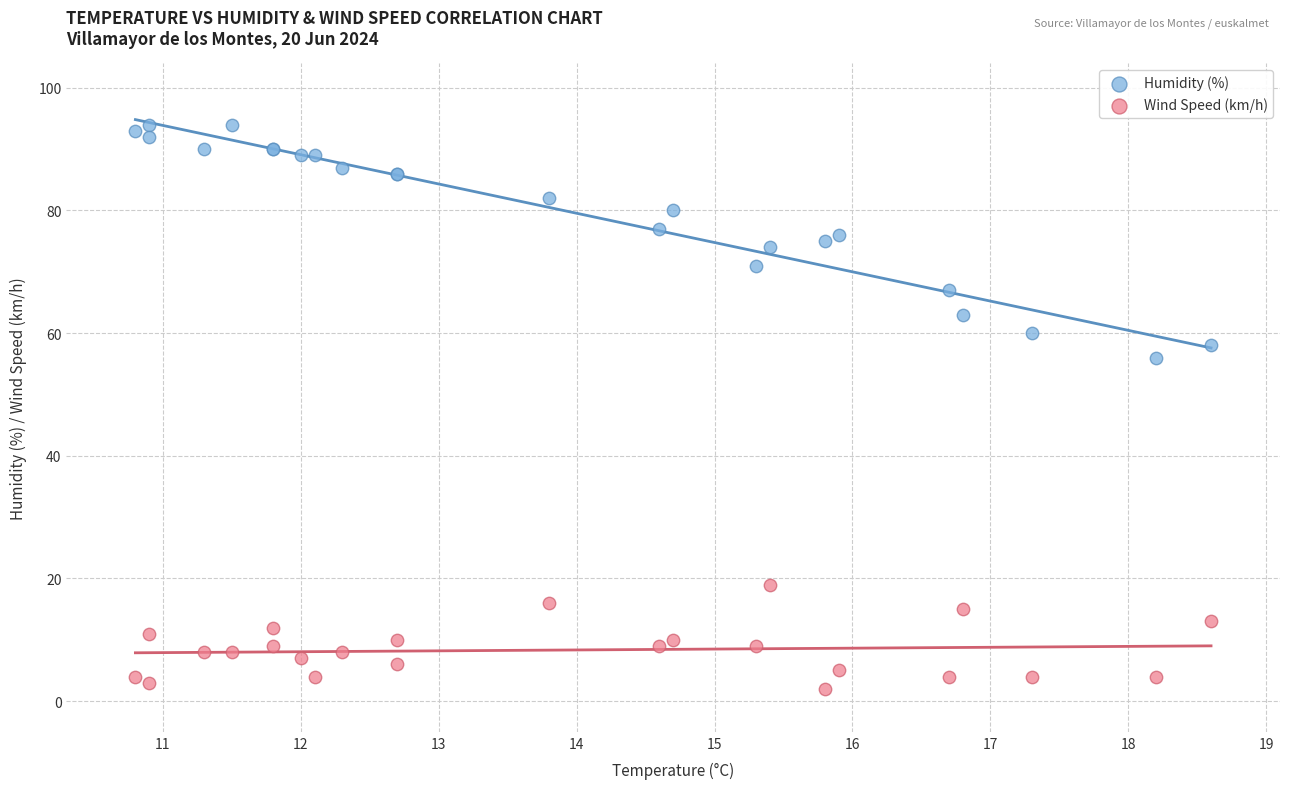

Across all series, what Y value is closest to 48?

56